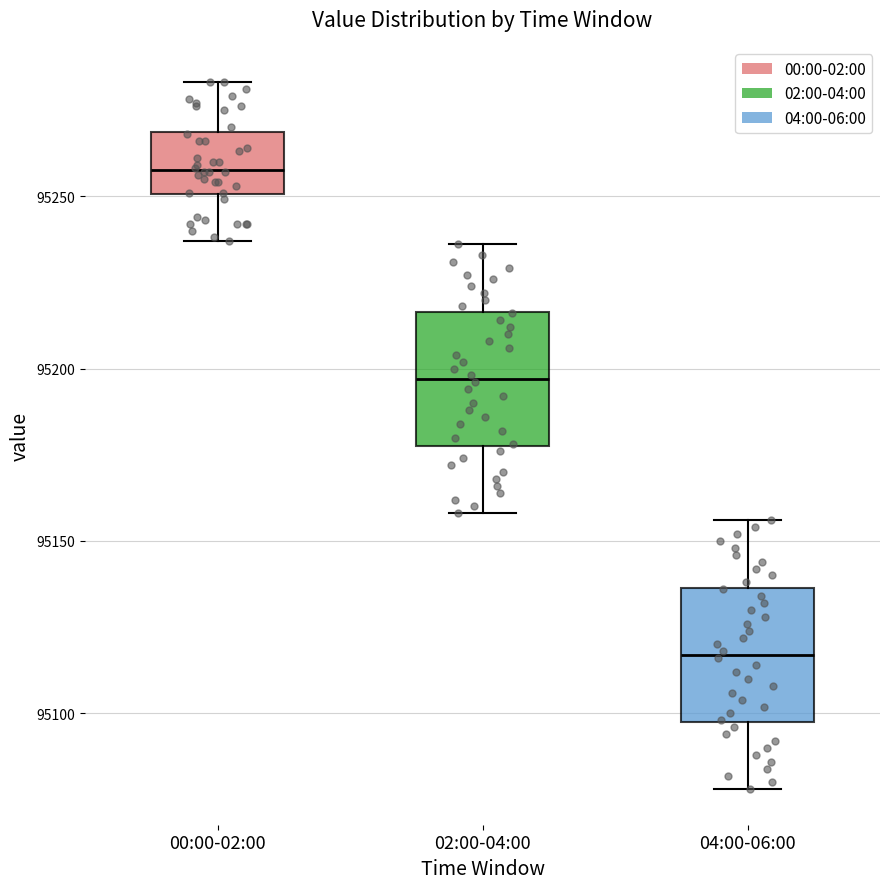

Where is the lower edge of the box for 04:00-06:00 on the y-axis? The values are not printed on the chart, so give them approximately, as read against the axis.

95100